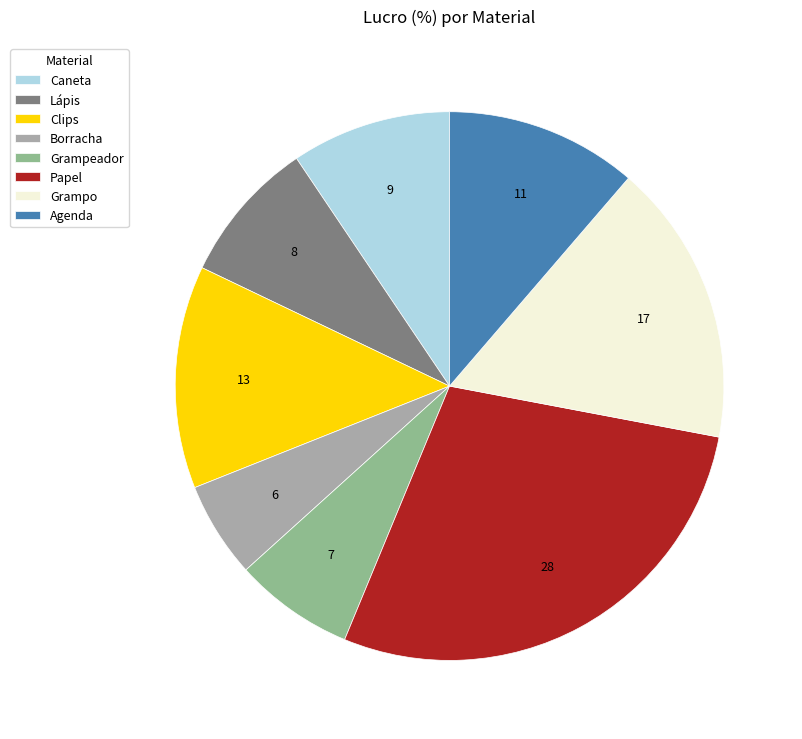

Which category has the biggest portion of the pie?

Papel